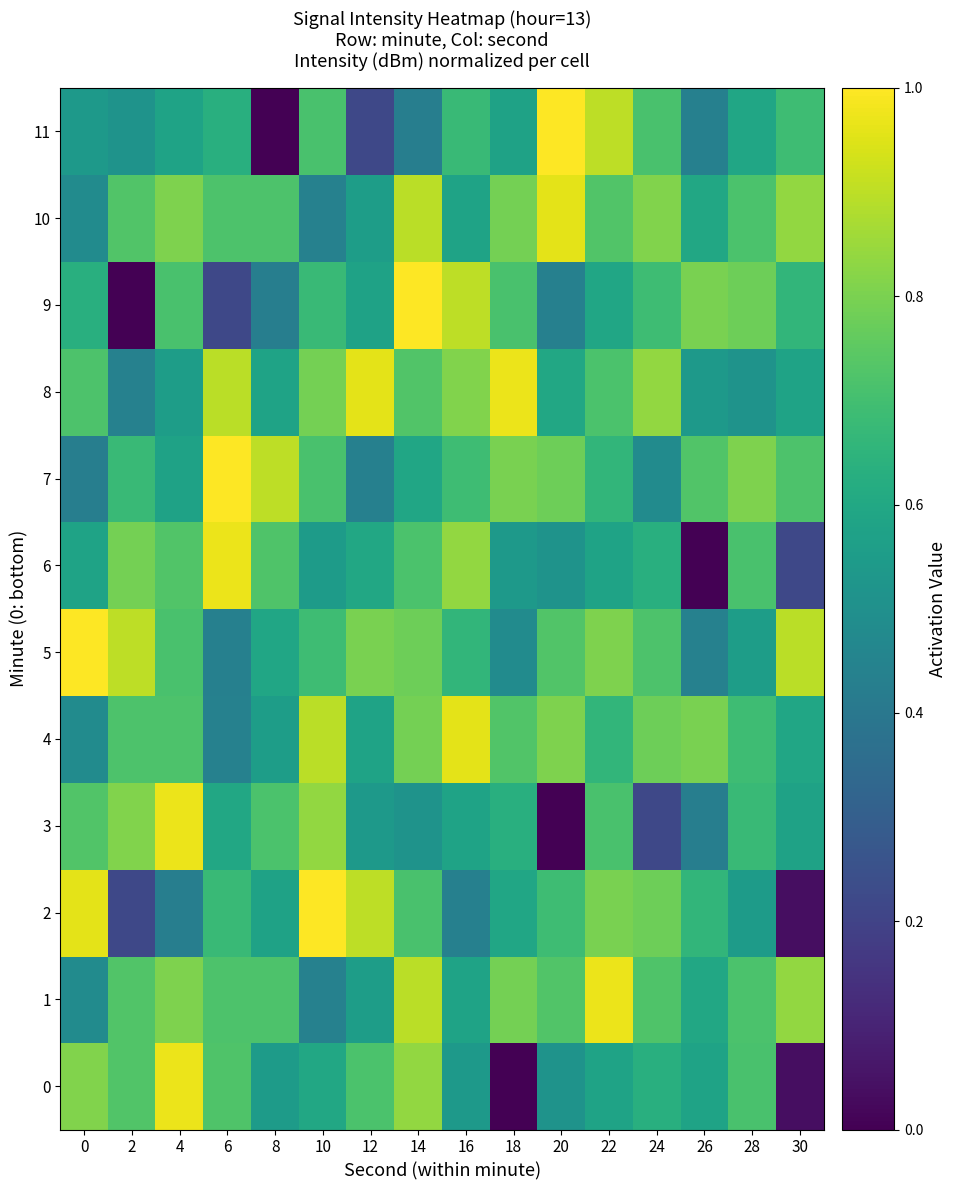

Which category has the lowest value across all series?

18